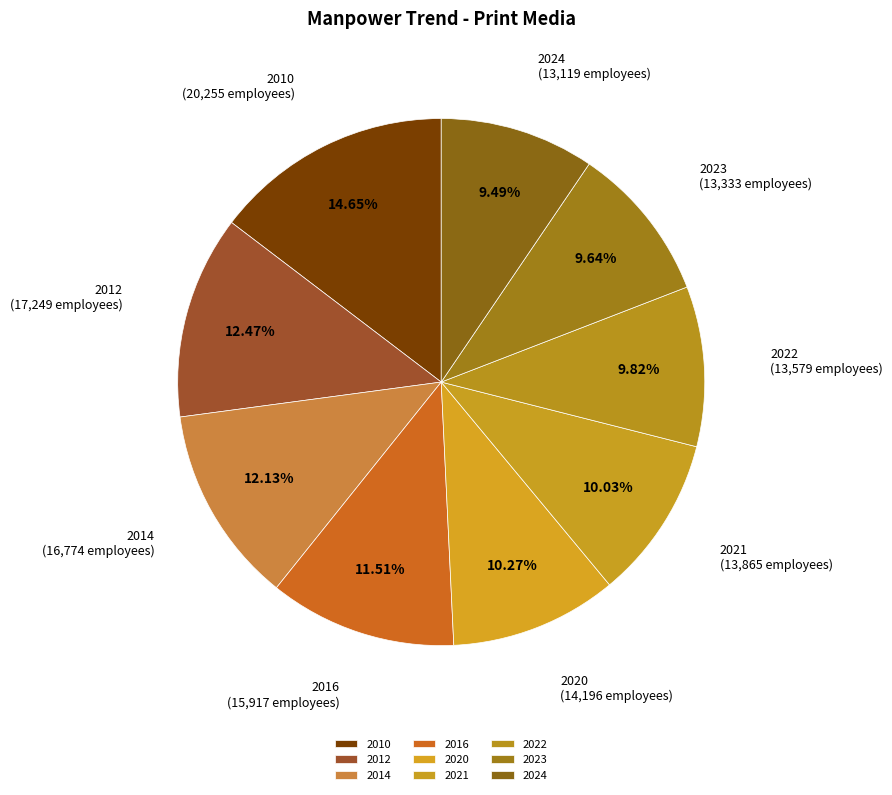

Is there any slice that represents more than half of the pie?

No